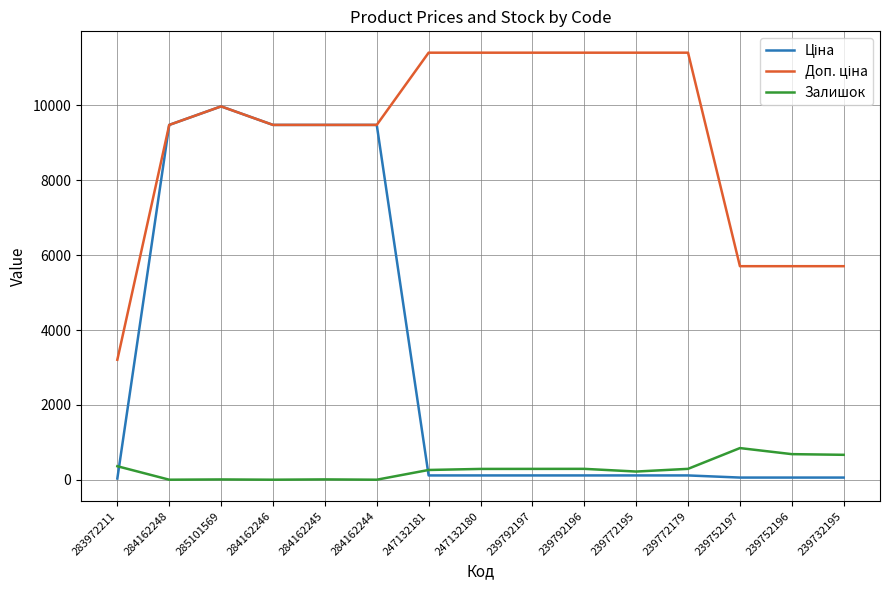

In Залишок, how many points are lower than both neighbors (excluding endpoints)?

4